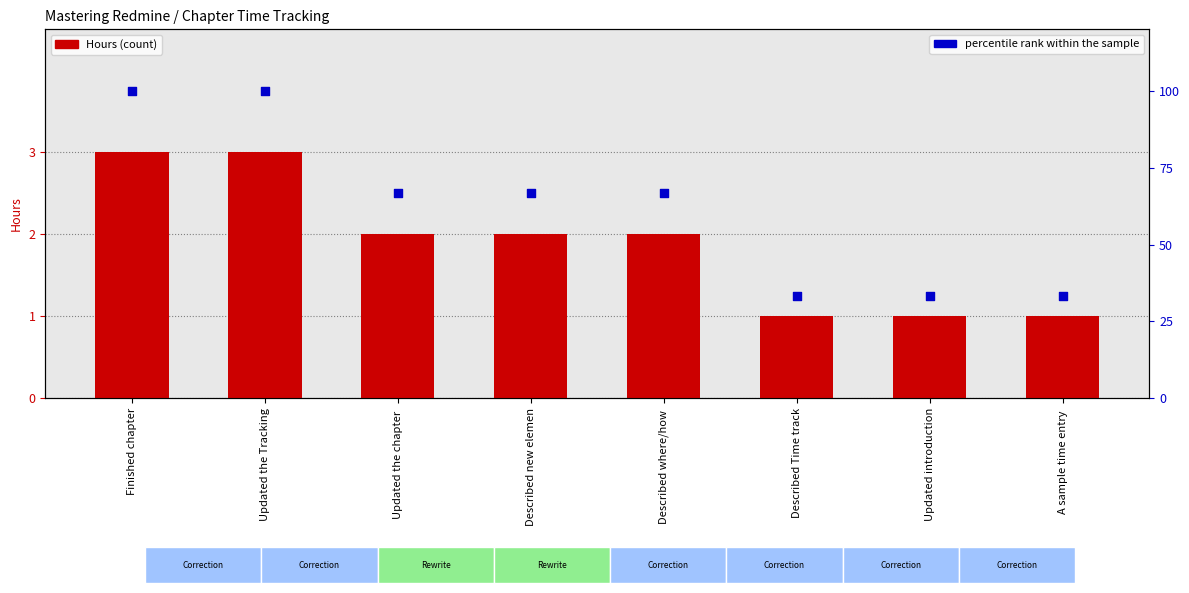

Which series reaches the minimum Y coordinate?

Hours